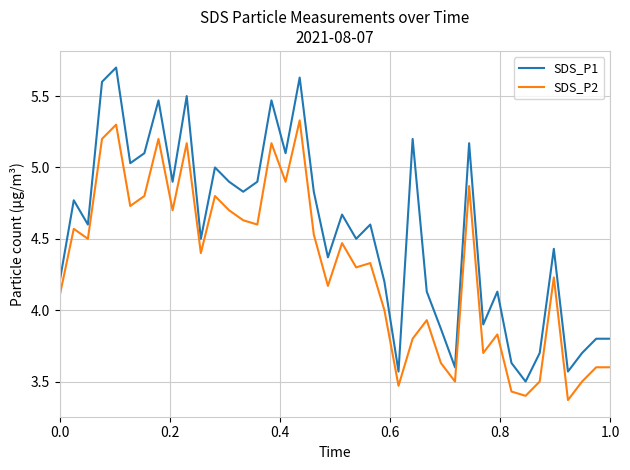

Which series has the widest spread of values?

SDS_P1